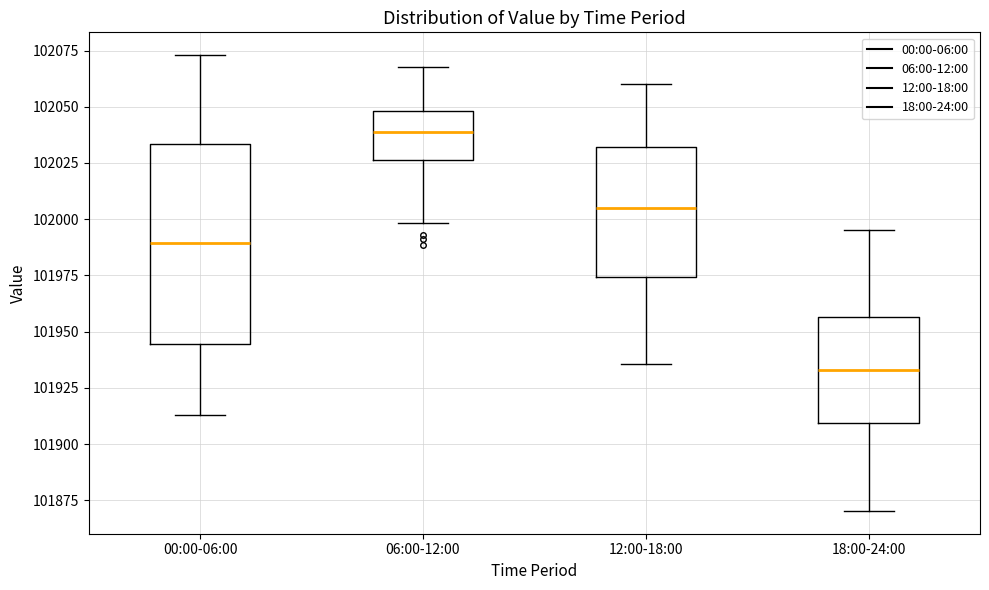

Comparing the boxes themselves (not the whiskers), which one is the tallest?

00:00-06:00